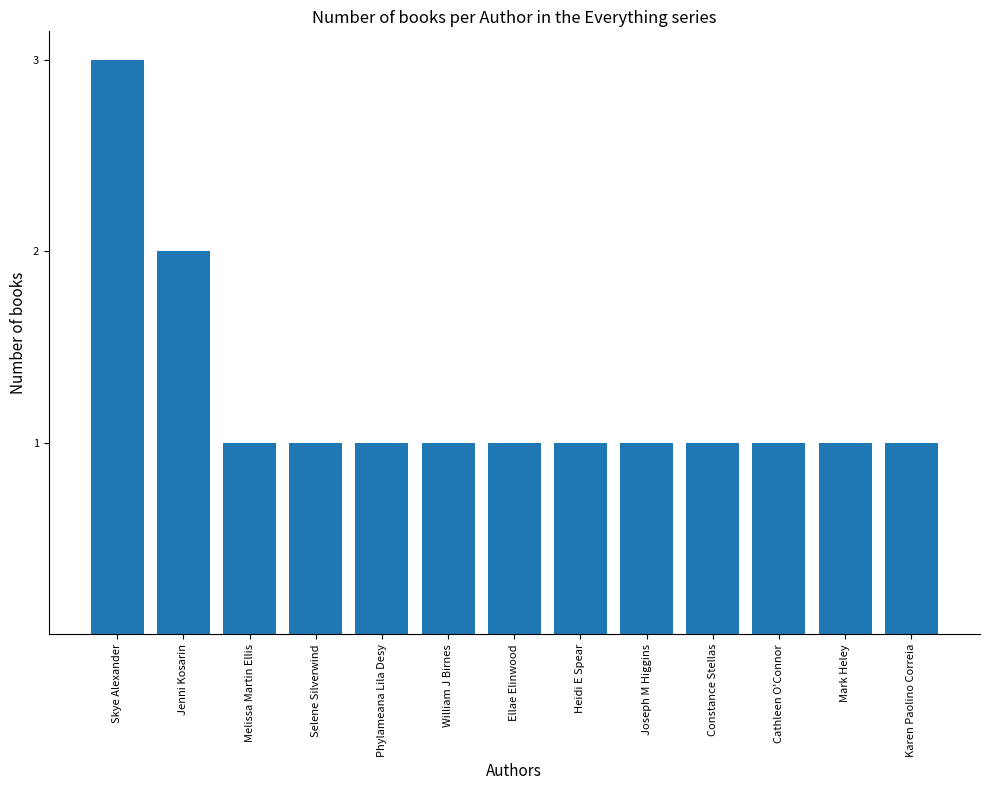

How many data points does each series have?

13